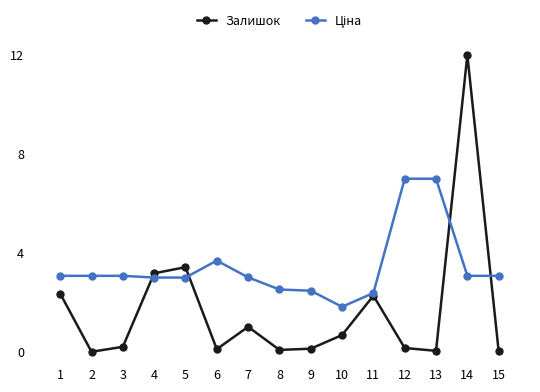

What is the greatest value displayed?

12.0